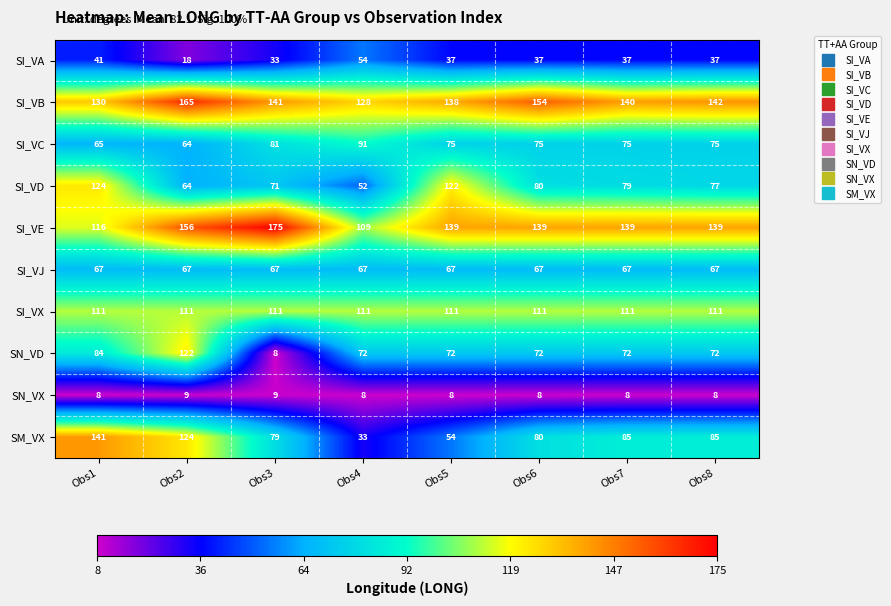

True or false: SI_VE has a value of 139 at Obs6.

True